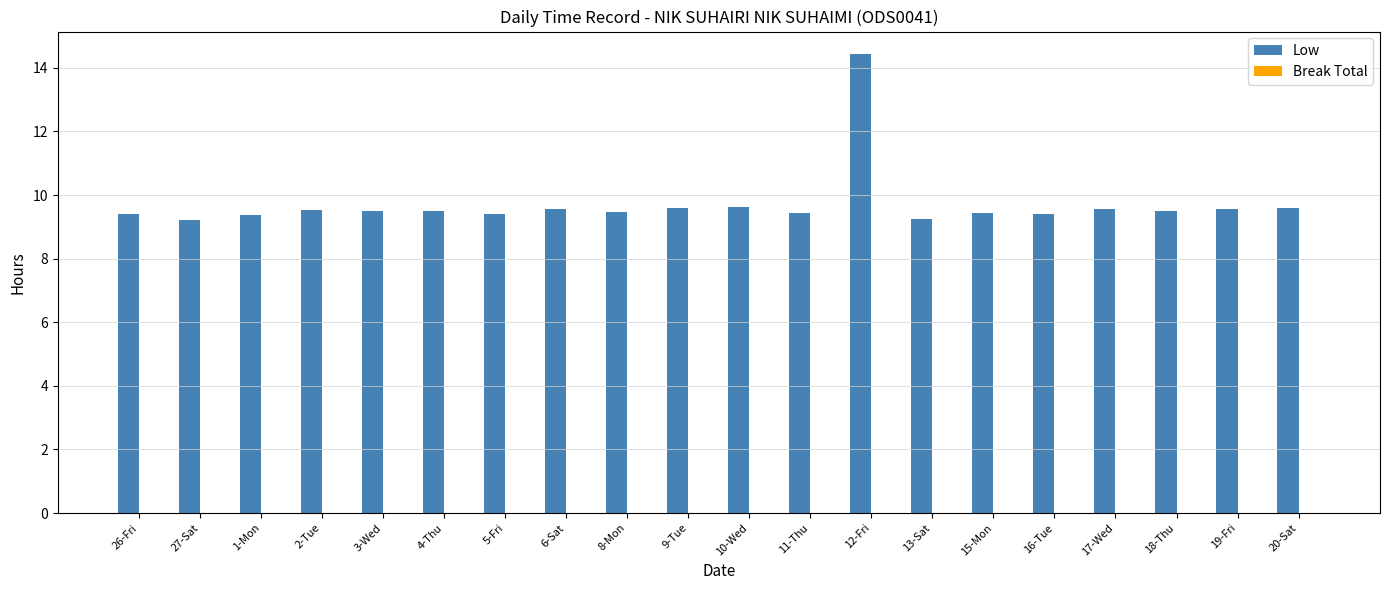

Is it true that the value at 6-Sat is 16.8?

False